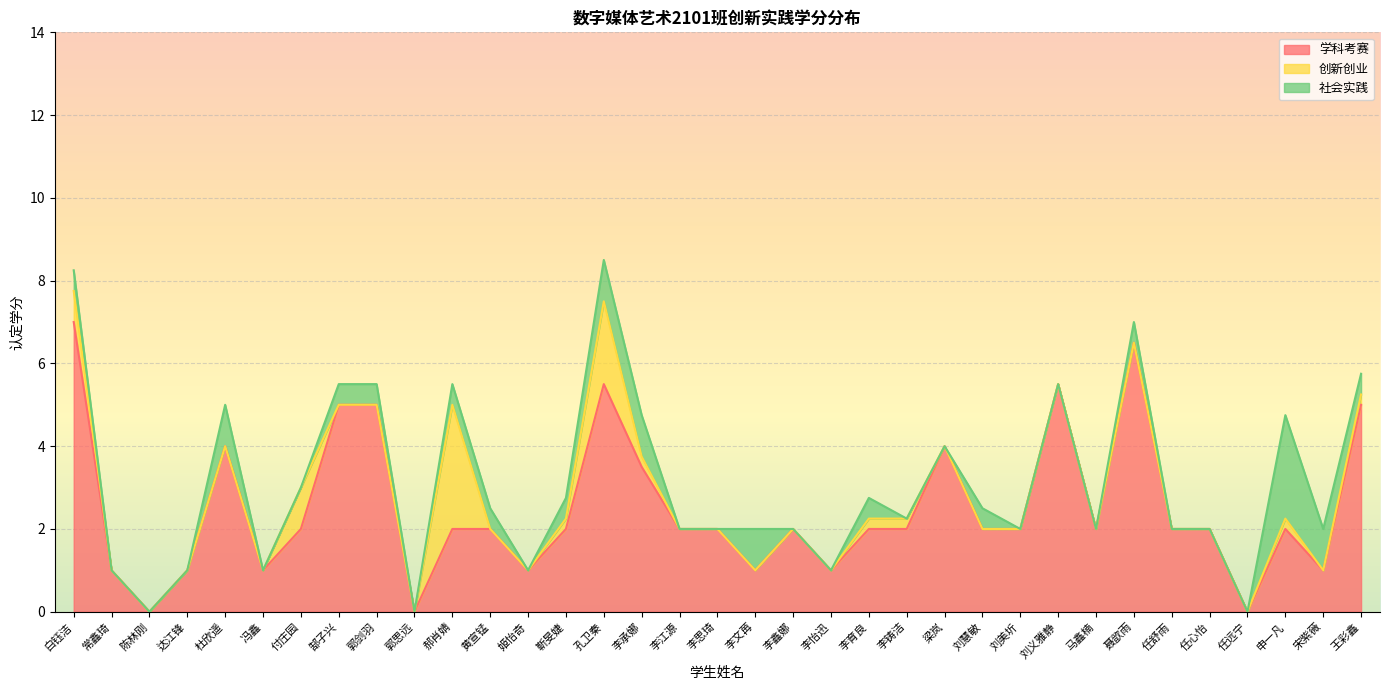

True or false: 创新创业 and 社会实践 cross at least once.

True